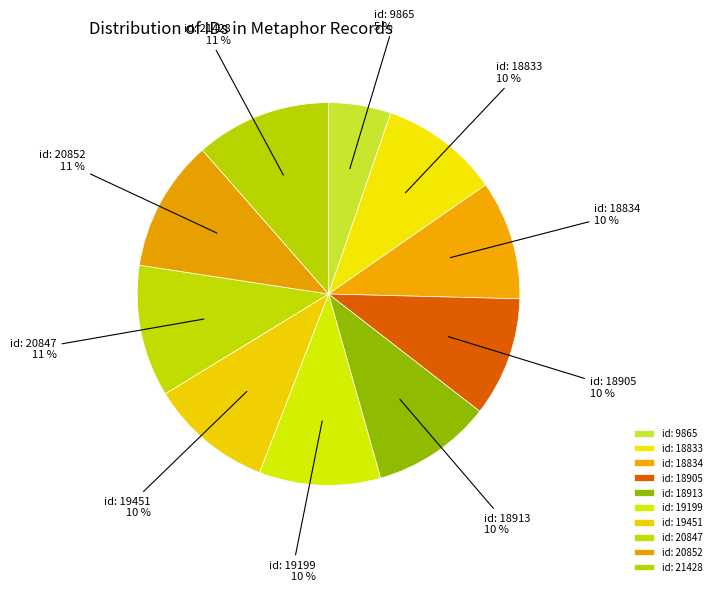

Which slice is the smallest?

id: 9865